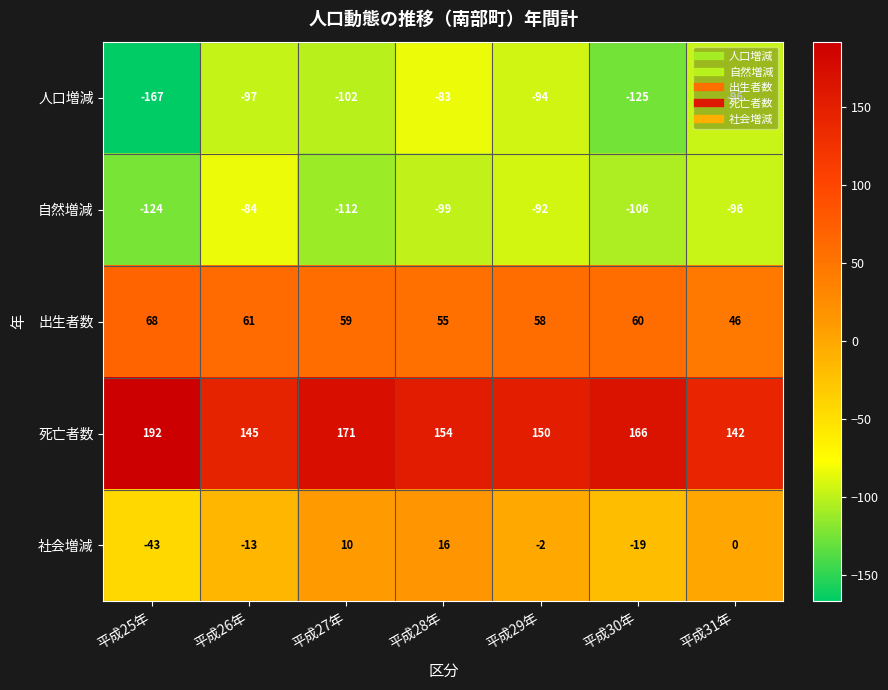

Is it true that 社会増減 equals -2 at 平成29年?

True